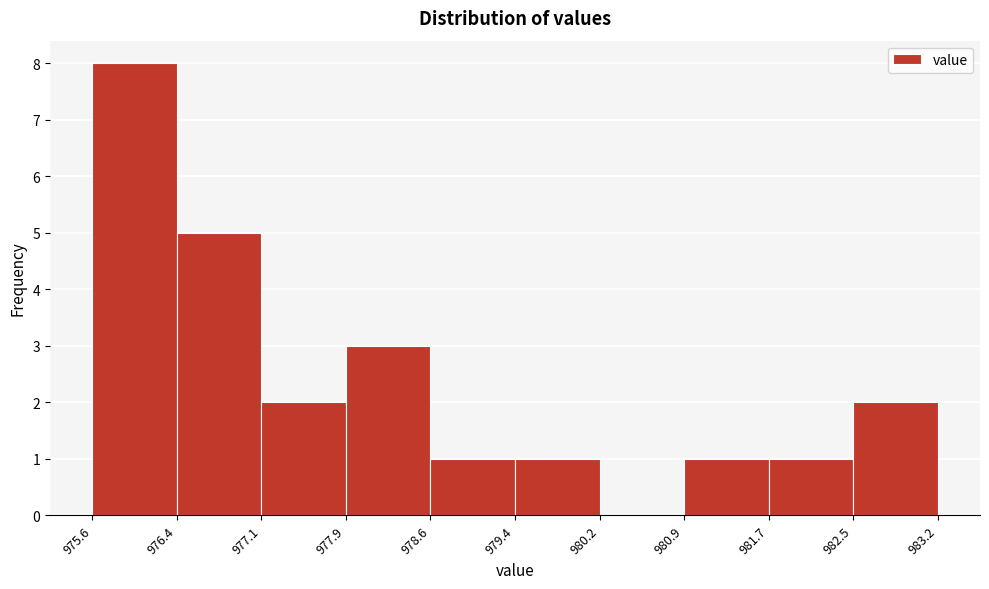

Reading left to right, list every bar in this chart as the range it spans on the x-axis followed by its height. The values are not printed on the chart, so give them approximately, as read against the axis.

975.6 to 976.4: 8
976.4 to 977.1: 5
977.1 to 977.9: 2
977.9 to 978.6: 3
978.6 to 979.4: 1
979.4 to 980.2: 1
980.2 to 980.9: 0
980.9 to 981.7: 1
981.7 to 982.5: 1
982.5 to 983.2: 2